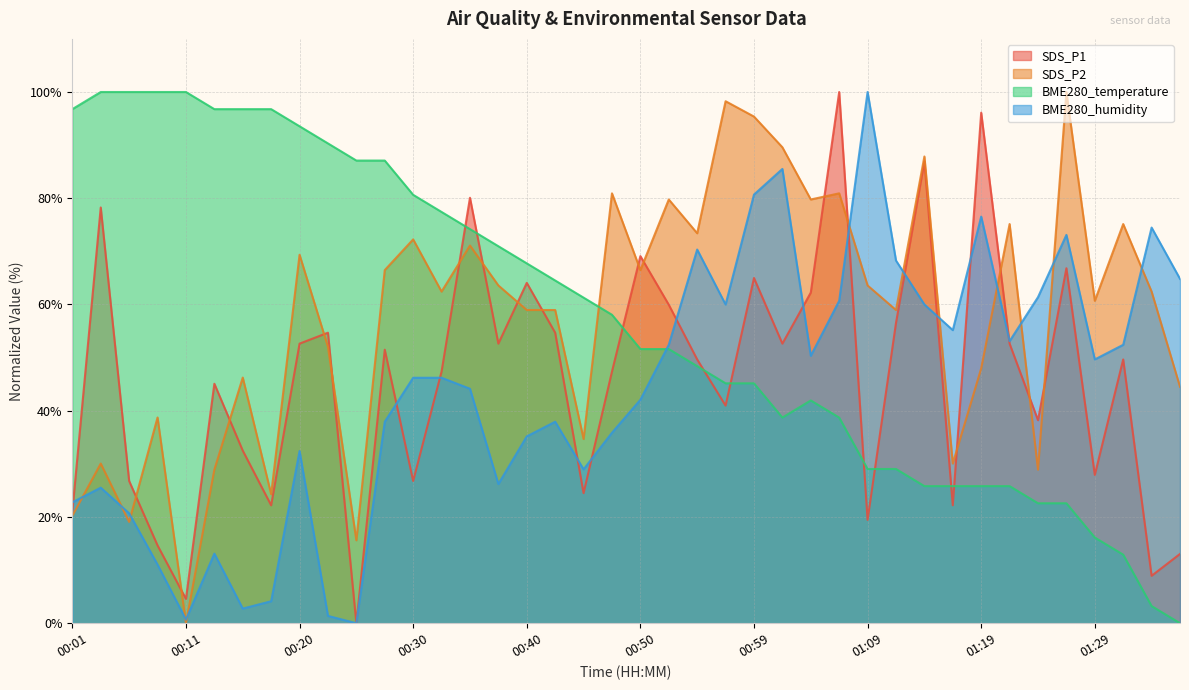

True or false: SDS_P2 has more than 2 interior local peaks.

True